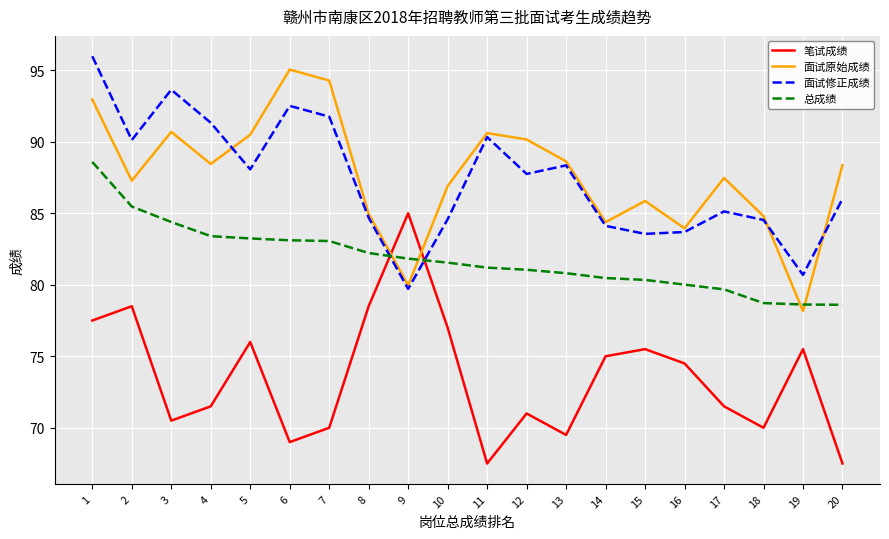

What is the maximum value for 面试修正成绩?

96.0